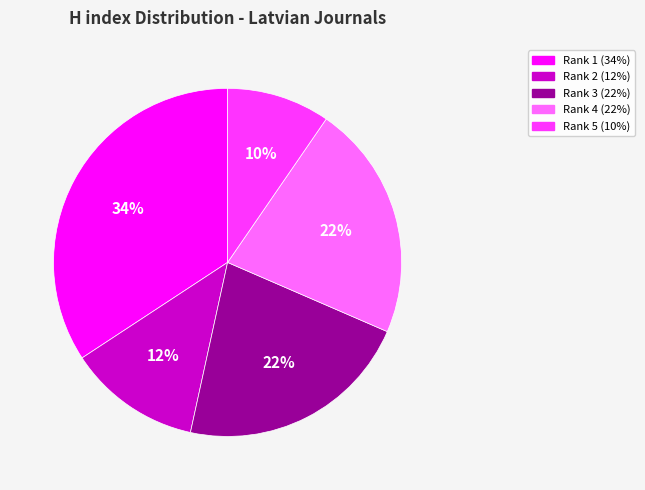

Does any single category account for the majority?

No